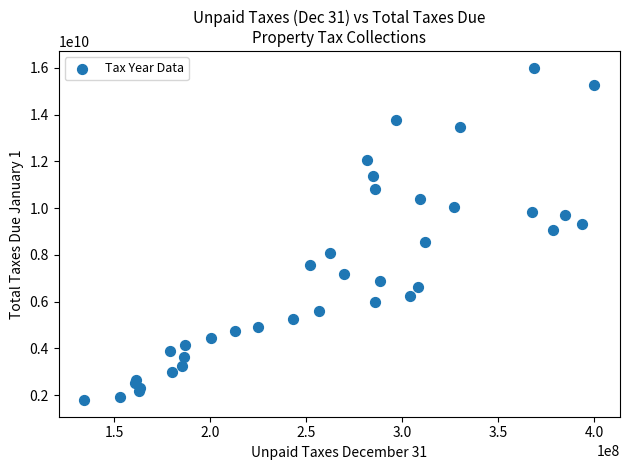

What Y value in the scatter plot is closest to 8896699783?

9074103034.8